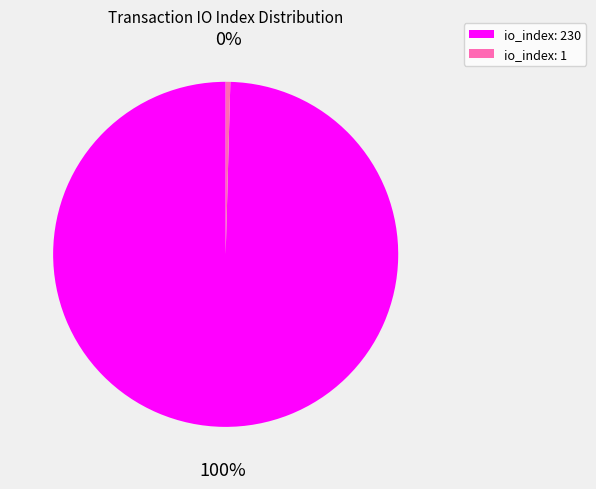

Is there a majority slice in this chart?

Yes